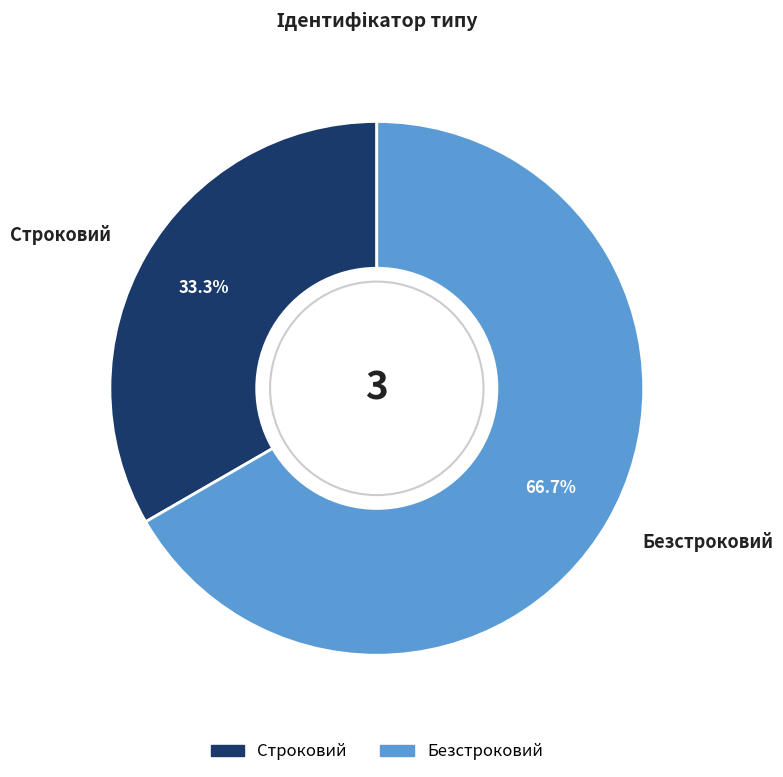

How many segments does this pie chart have?

2